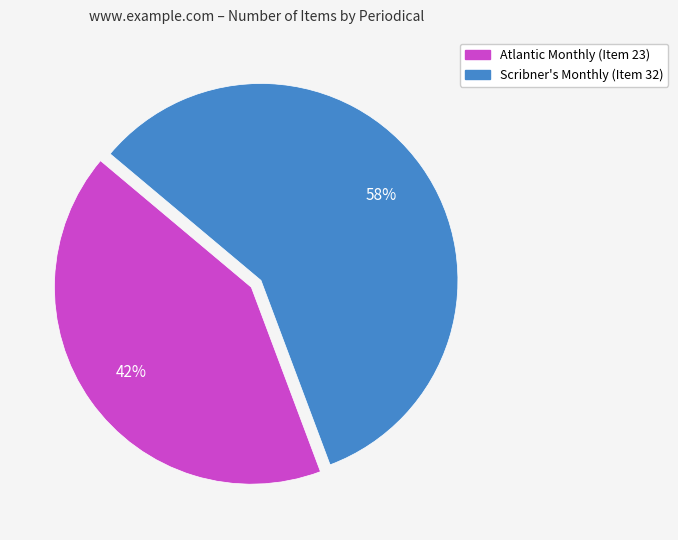

Rank the categories by value from lowest to highest.

Atlantic Monthly (Item 23), Scribner's Monthly (Item 32)